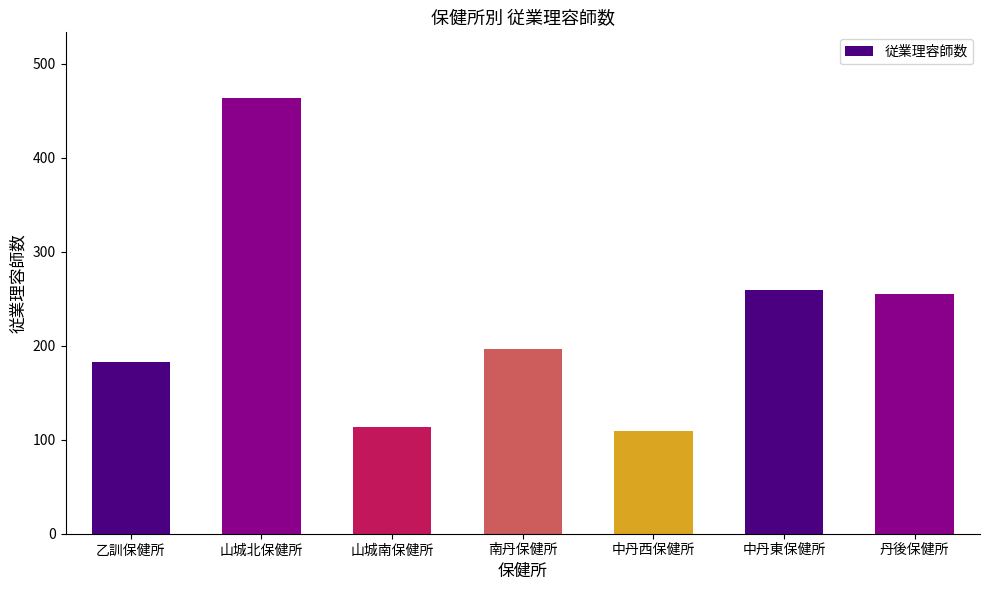

At which category does the chart reach its peak across all series?

山城北保健所